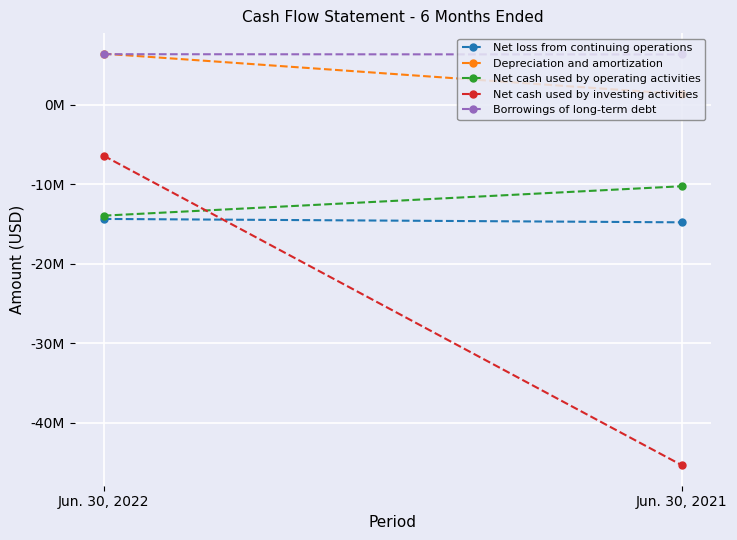

Is the value of Net loss from continuing operations at Jun. 30, 2022 greater than the value of Net cash used by operating activities at Jun. 30, 2022?

No